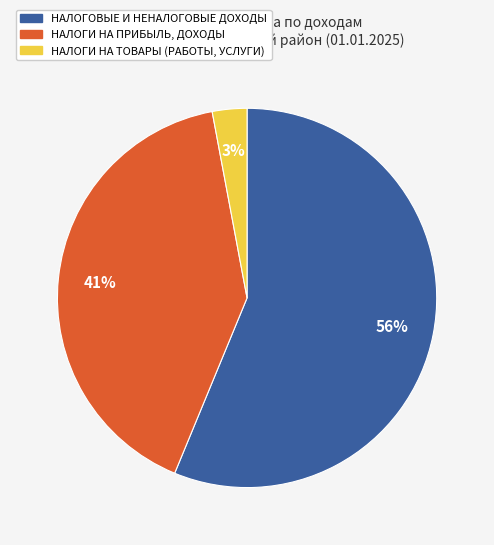

The НАЛОГОВЫЕ И НЕНАЛОГОВЫЕ ДОХОДЫ slice represents 64% of the pie. True or false?

False